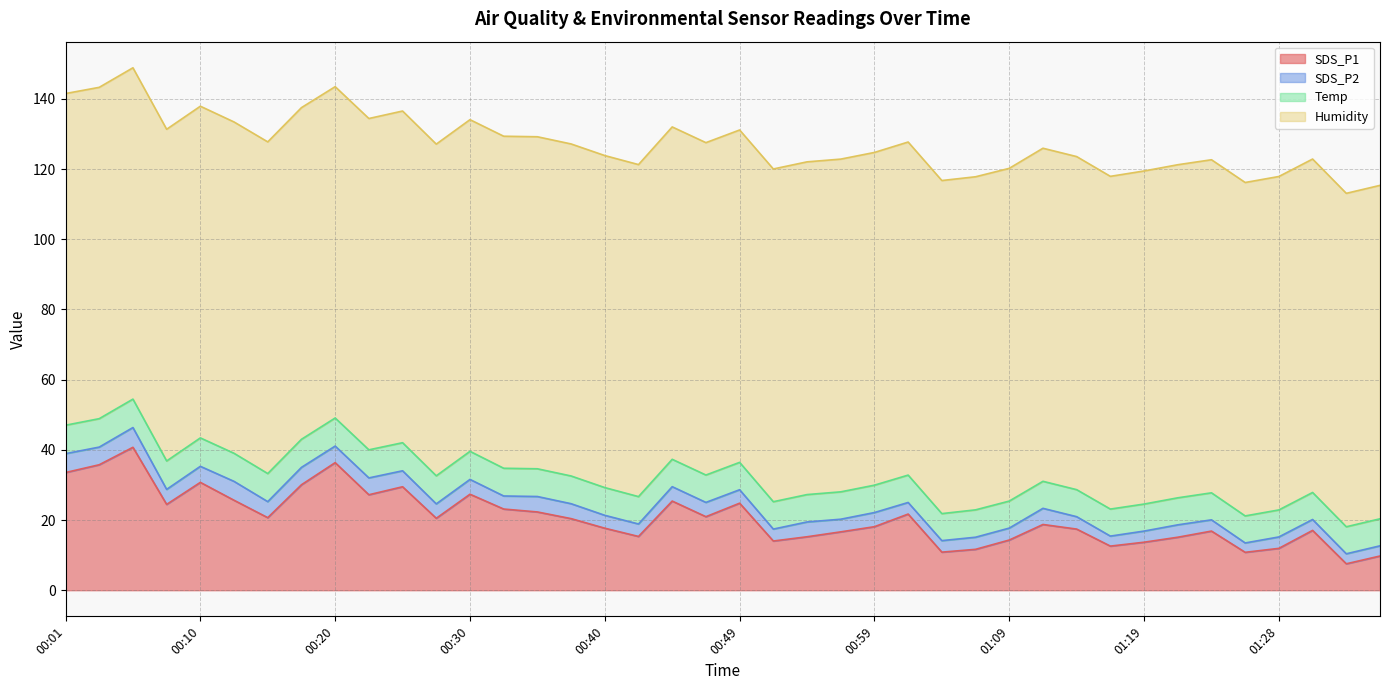

What is the sum of all SDS_P2 values?

158.1